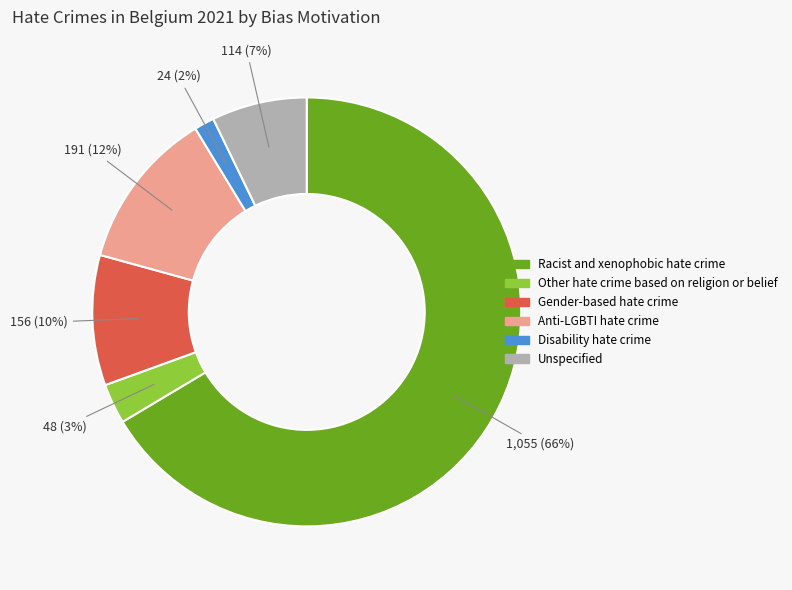

Rank the categories by value from lowest to highest.

Disability hate crime, Other hate crime based on religion or belief, Unspecified, Gender-based hate crime, Anti-LGBTI hate crime, Racist and xenophobic hate crime